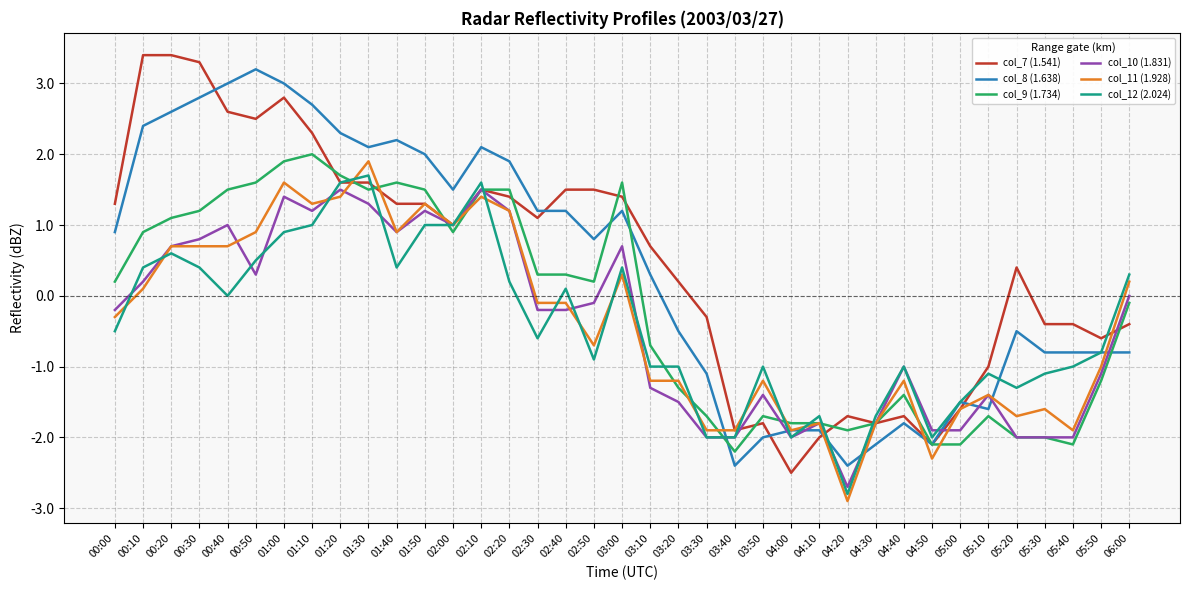

What value does the col_9 (1.734) series have at 02:50?

0.2